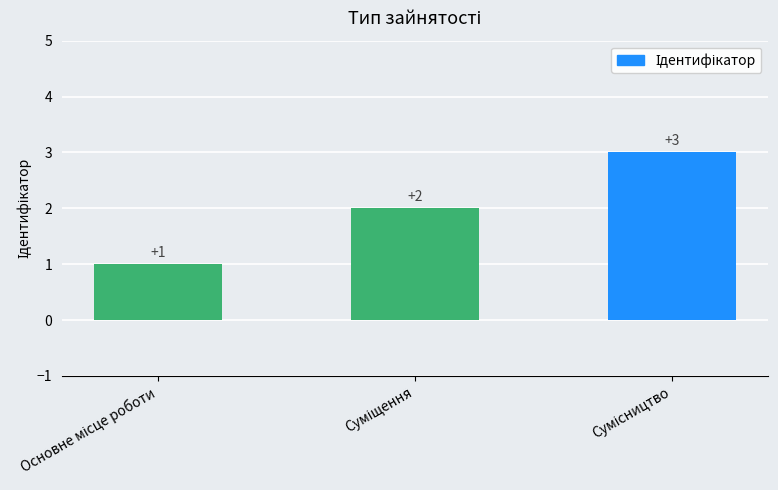

How many distinct data groups are displayed?

1